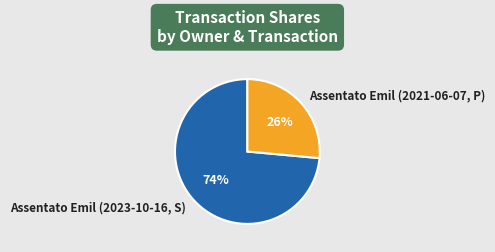

What percentage is the Assentato Emil (2023-10-16, S) slice, to the nearest percent?

74%